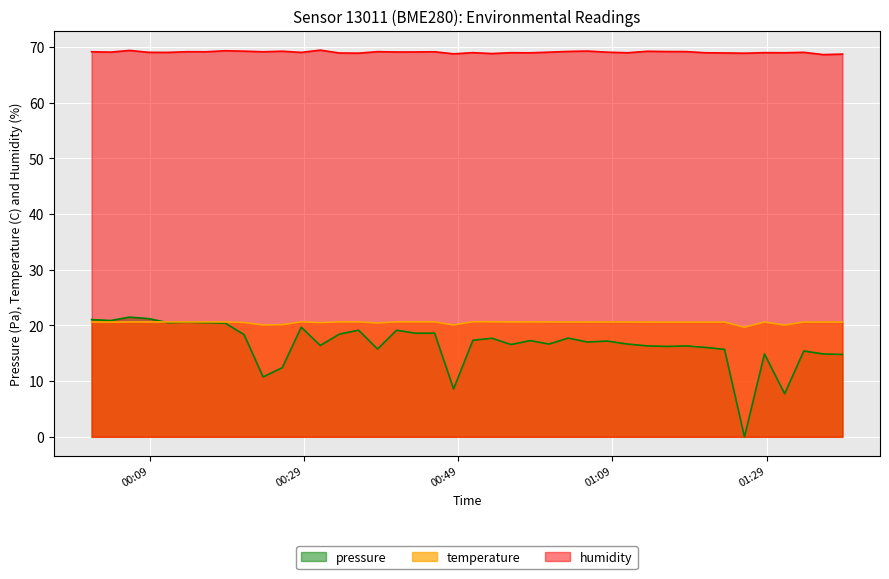

What is the minimum value for temperature?

19.7